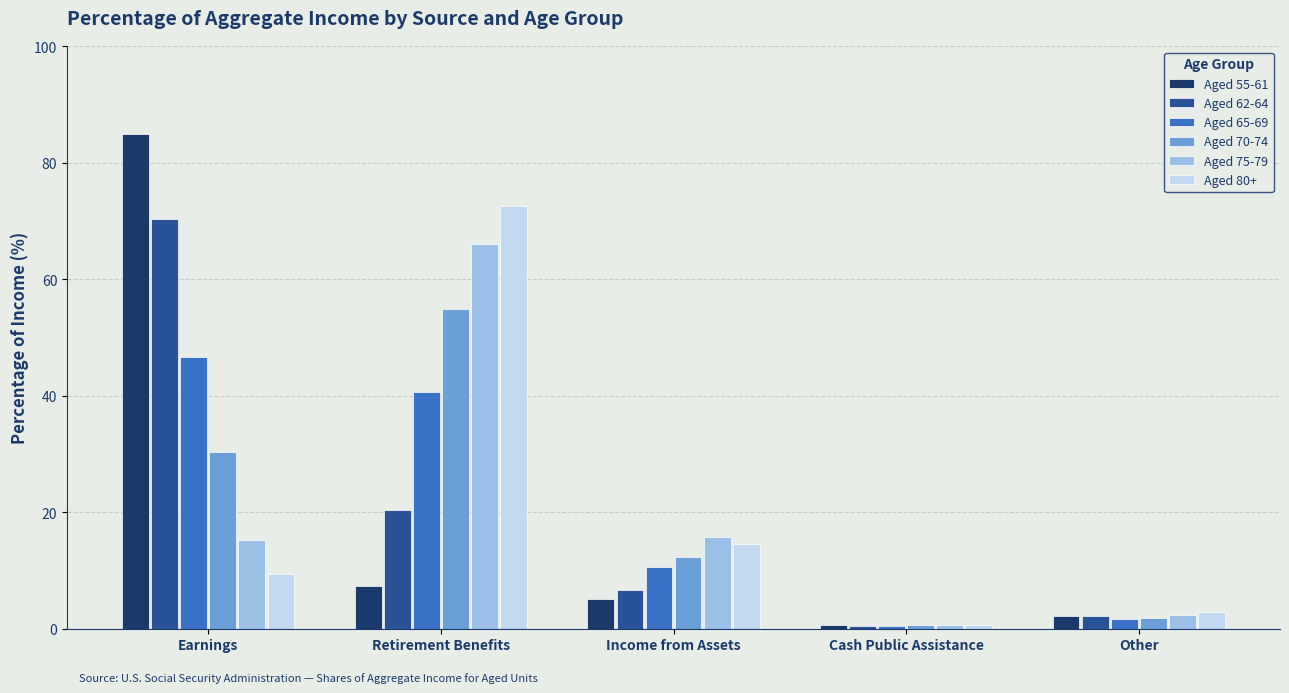

List the series in order of their peak value, highest first.

Aged 55-61, Aged 80+, Aged 62-64, Aged 75-79, Aged 70-74, Aged 65-69